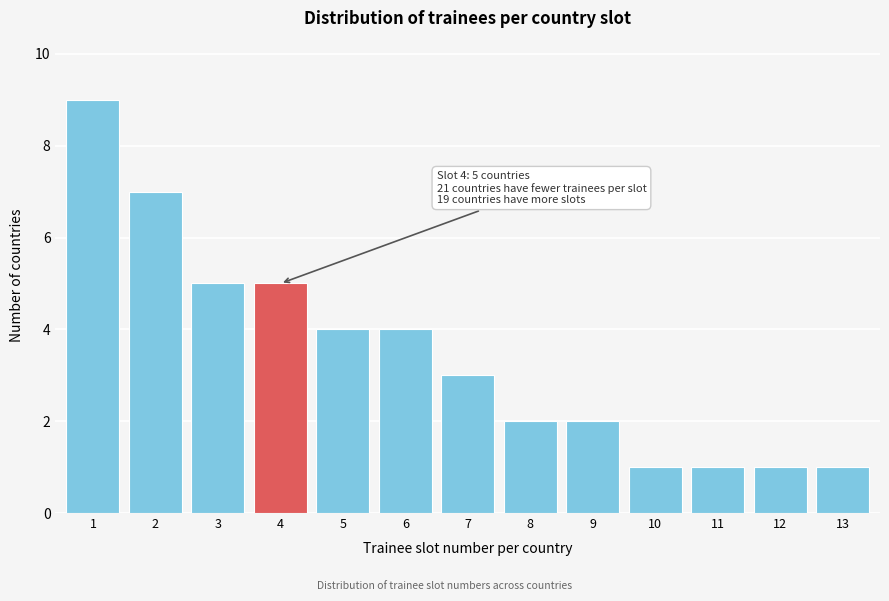

Reading right to left, extract all data points from this chart.

1	1	1	1	2	2	3	4	4	5	5	7	9